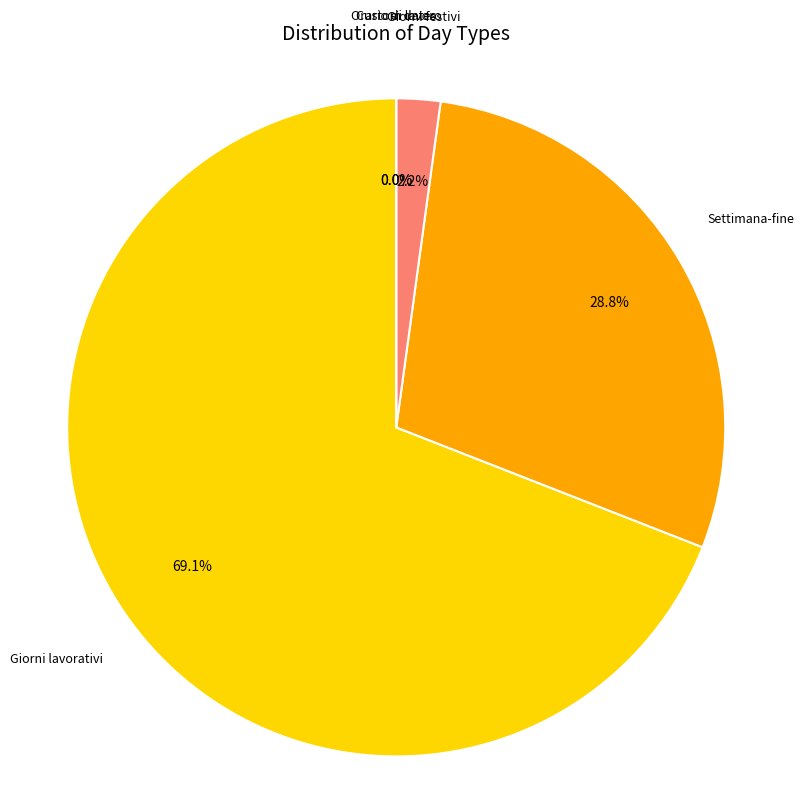

To the nearest percent, what percentage of the pie is Giorni lavorativi?

69%